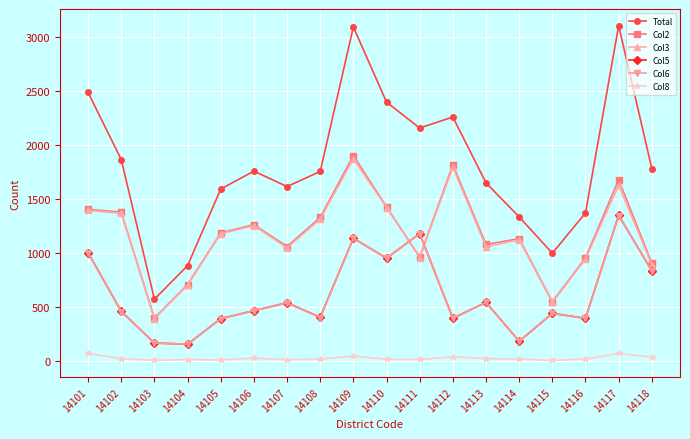

How many distinct data groups are displayed?

6